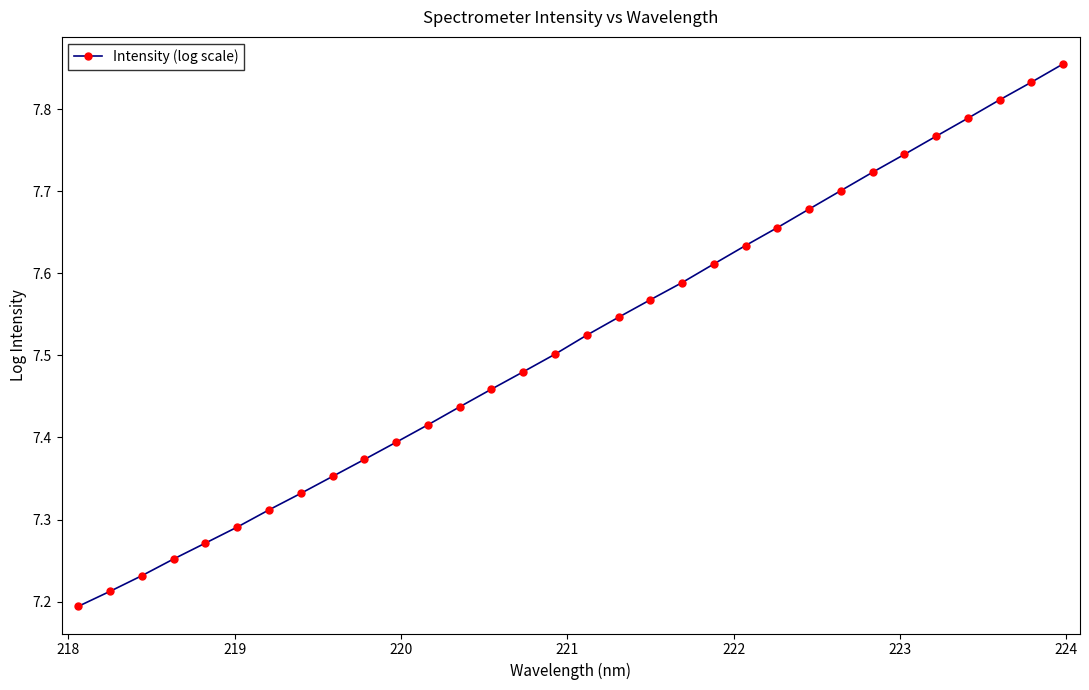

How many values are between 7 and 8?

32